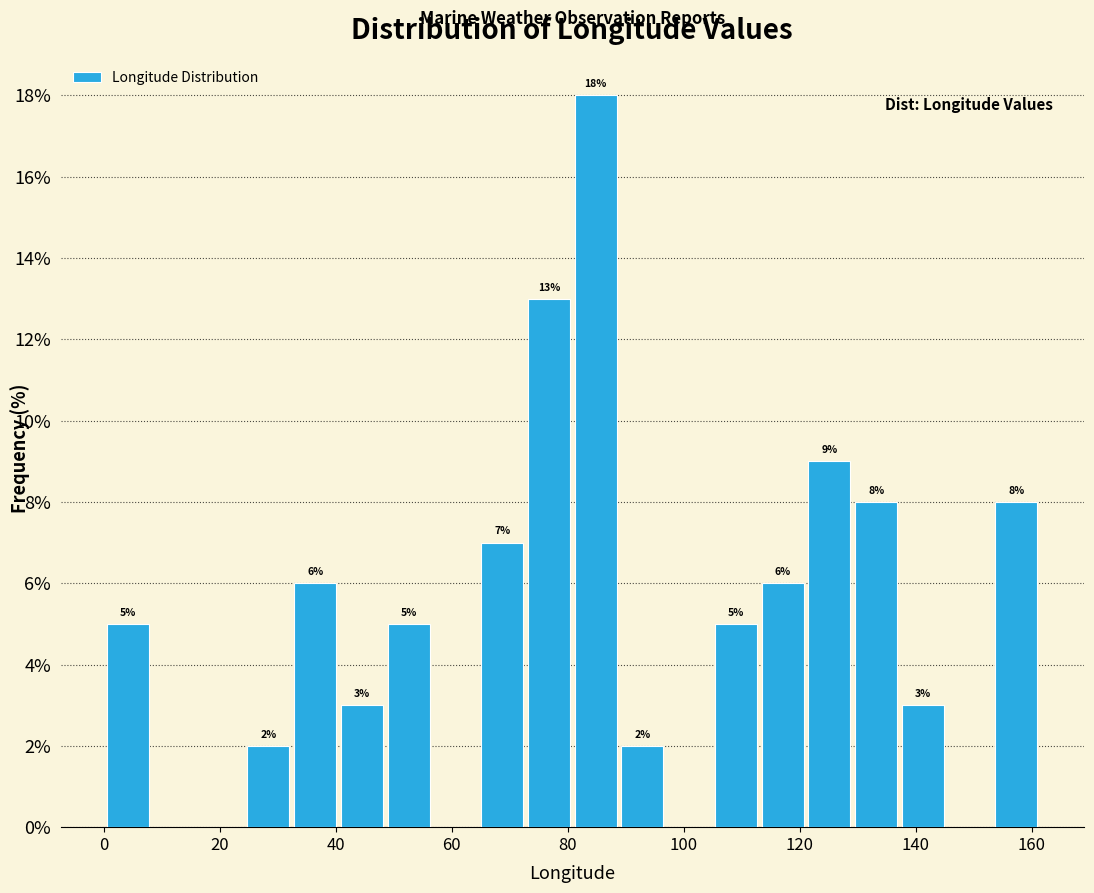

Over which range of the x-axis is the bar tallest?

80 to 88